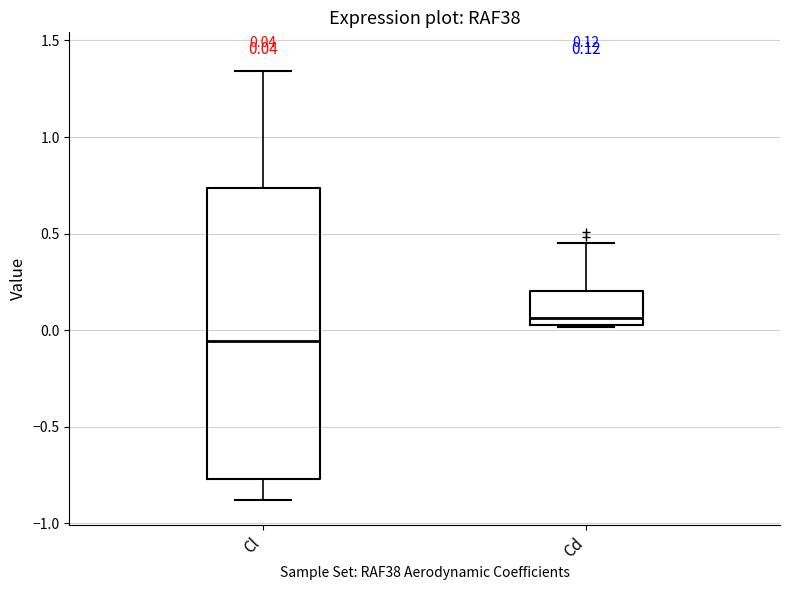

Comparing the boxes themselves (not the whiskers), which one is the tallest?

Cl